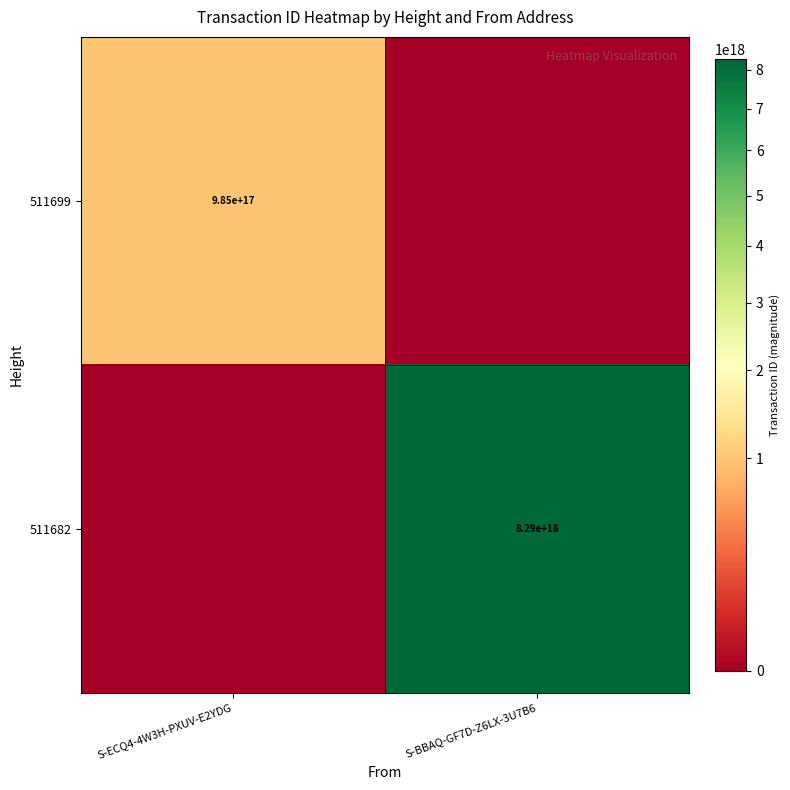

The value of 511699 at S-ECQ4-4W3H-PXUV-E2YDG is 382398858105951808. True or false?

False